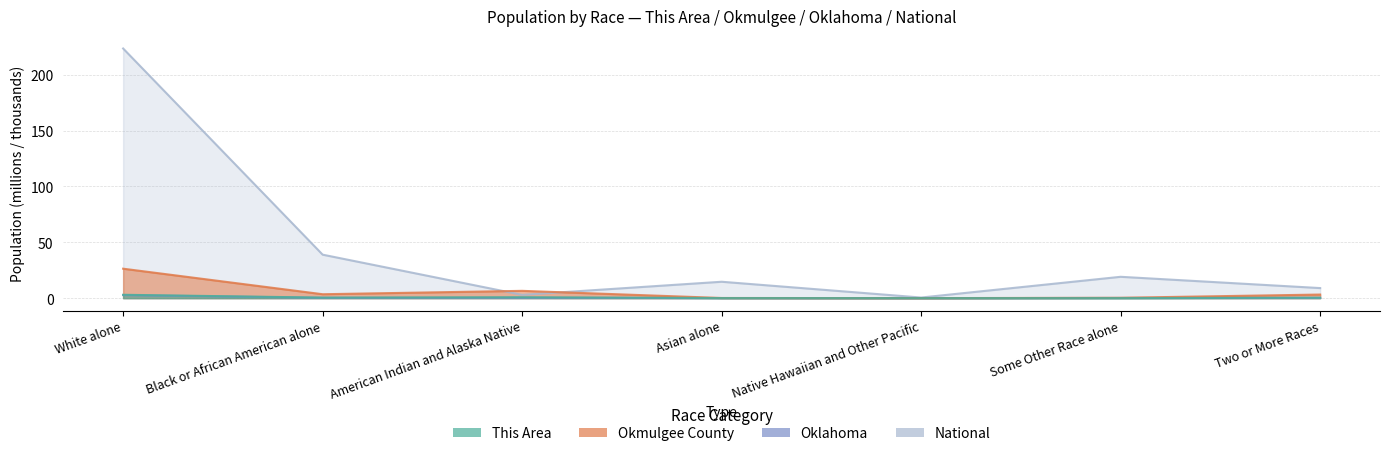

Which category has the highest value across all series?

White alone